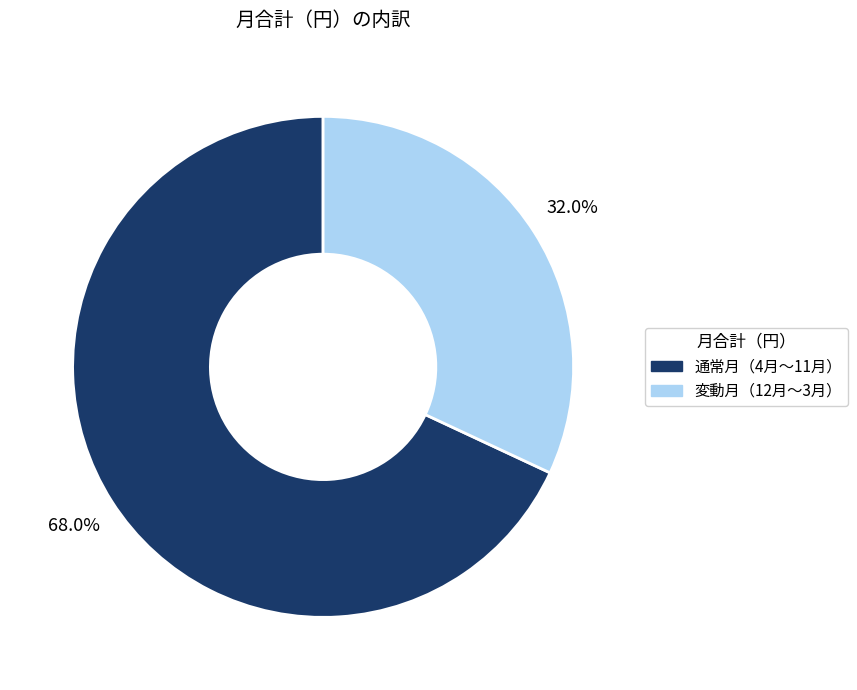

What is the largest slice in the pie chart?

通常月（4月〜11月）